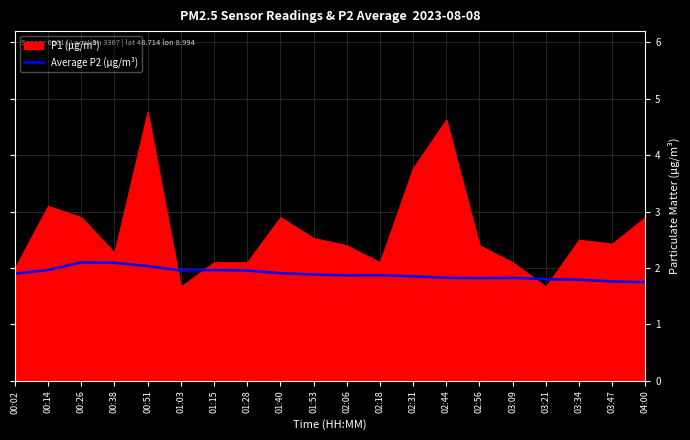

Reading left to right, extract all data points from this chart.

1.9	2.0	2.1	2.1	2.0	2.0	2.0	2.0	1.9	1.9	1.9	1.9	1.9	1.8	1.8	1.8	1.8	1.8	1.8	1.7